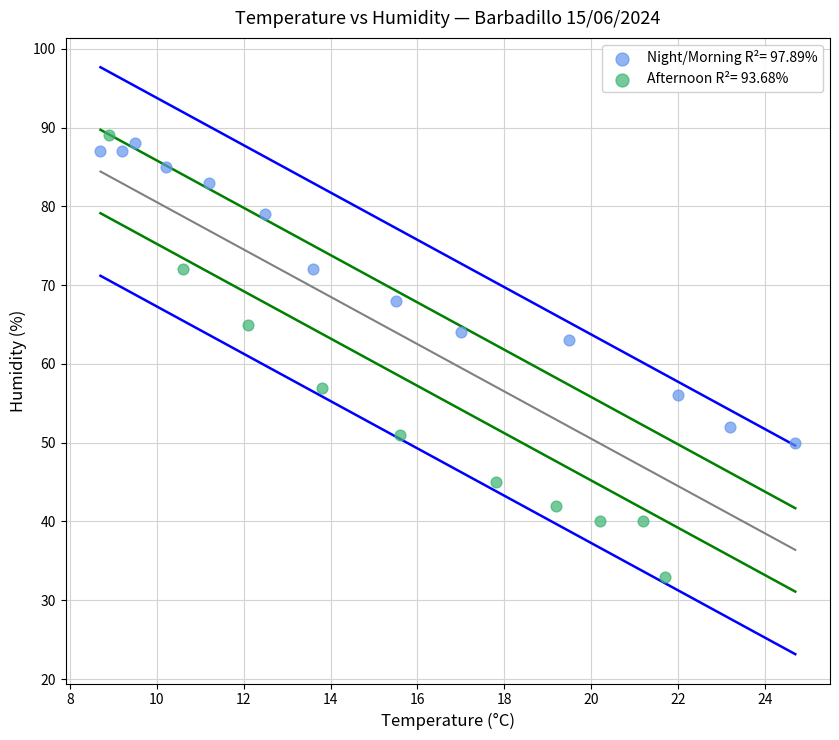

Which series has the widest spread of Y values?

Afternoon R²= 93.68%